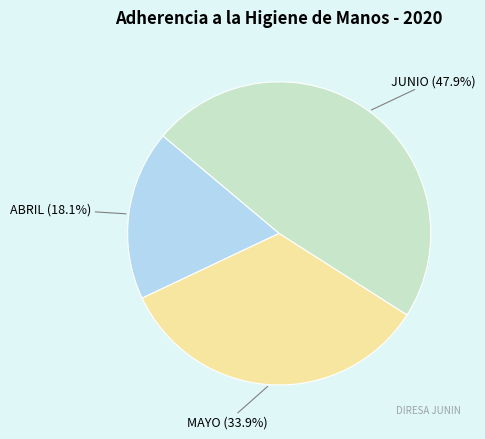

To the nearest percent, what is the combined percentage of MAYO and JUNIO?

82%